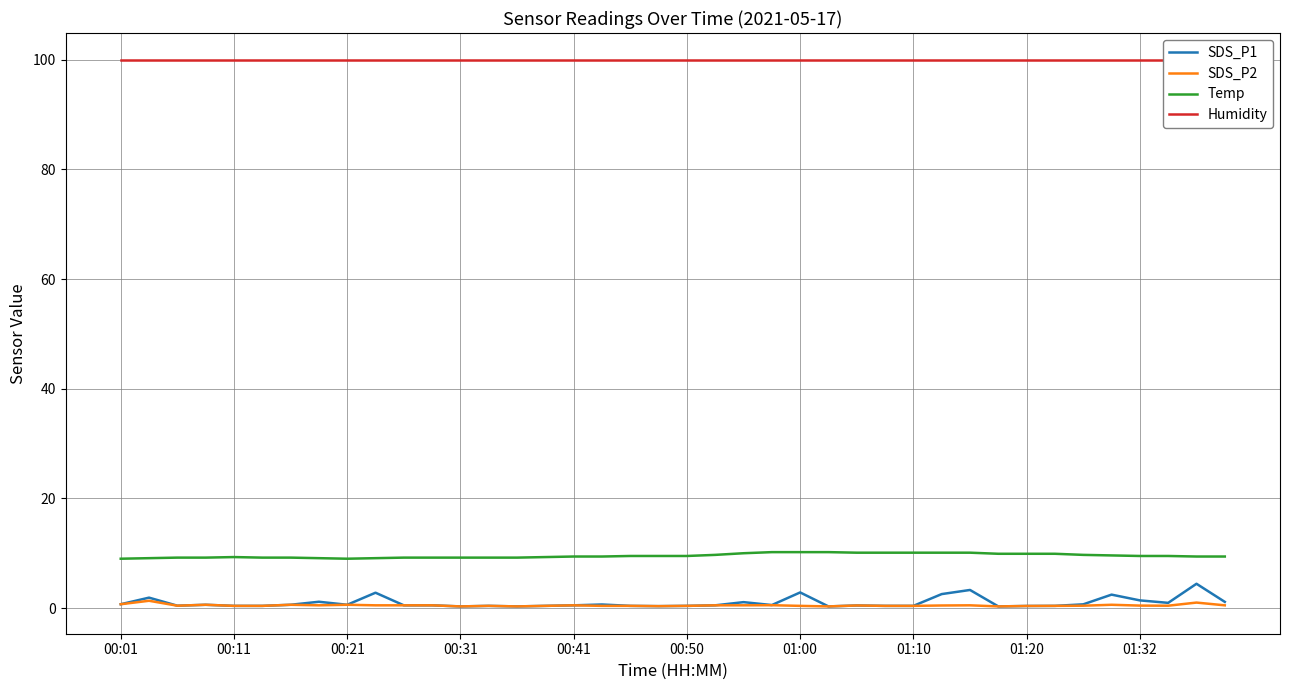

Count the number of data series in this chart.

4